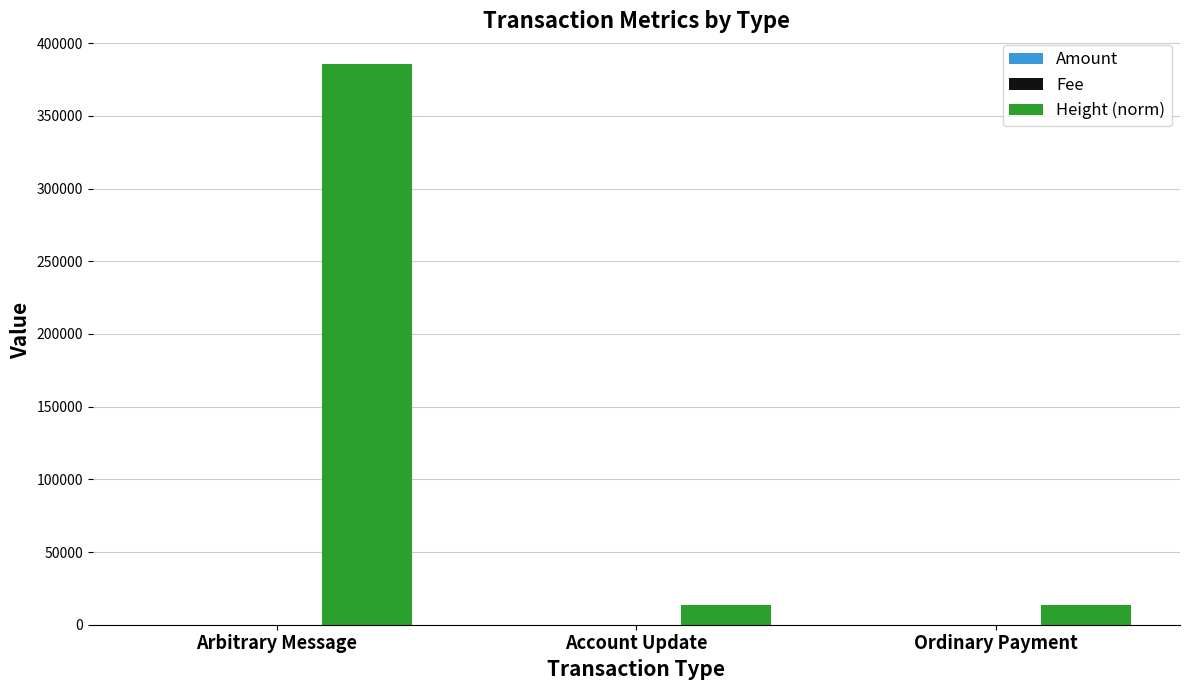

Which category has the highest value in the Height (norm) series?

Arbitrary Message